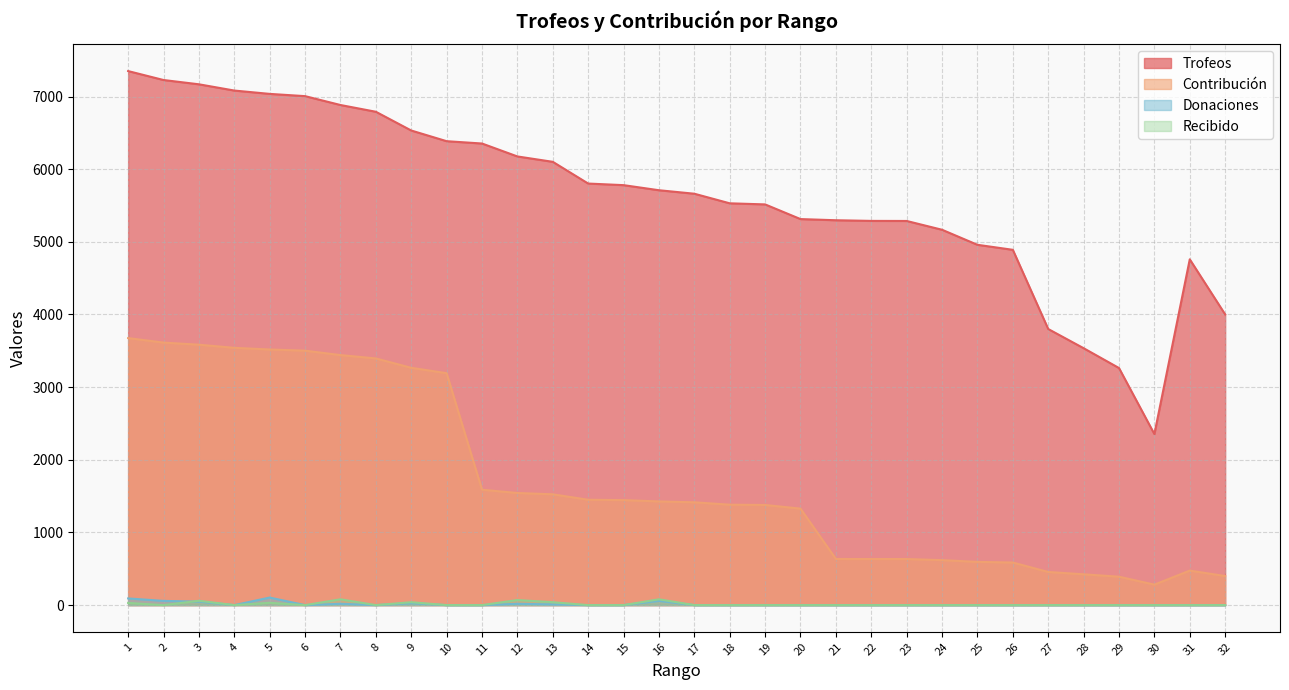

What is the difference between the maximum and second lowest values in the Trofeos series?

4087